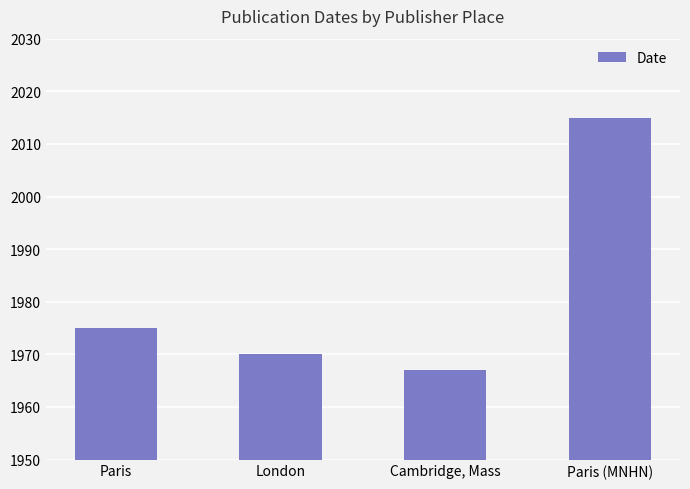

Is it true that the value at London is 3514?

False